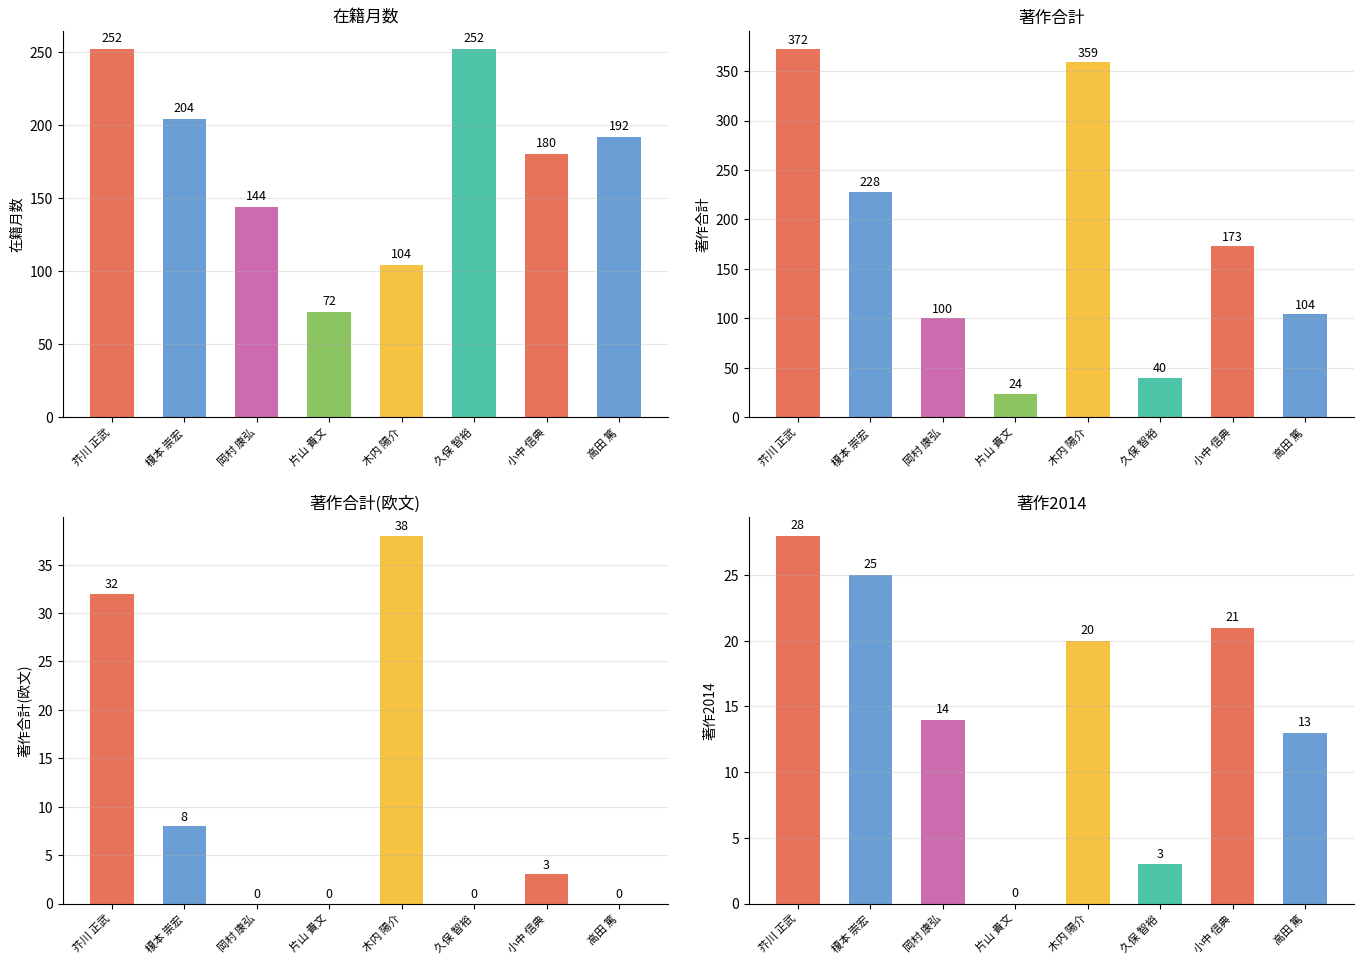

Is it true that 著作2014 equals 14 at 芥川 正武?

False